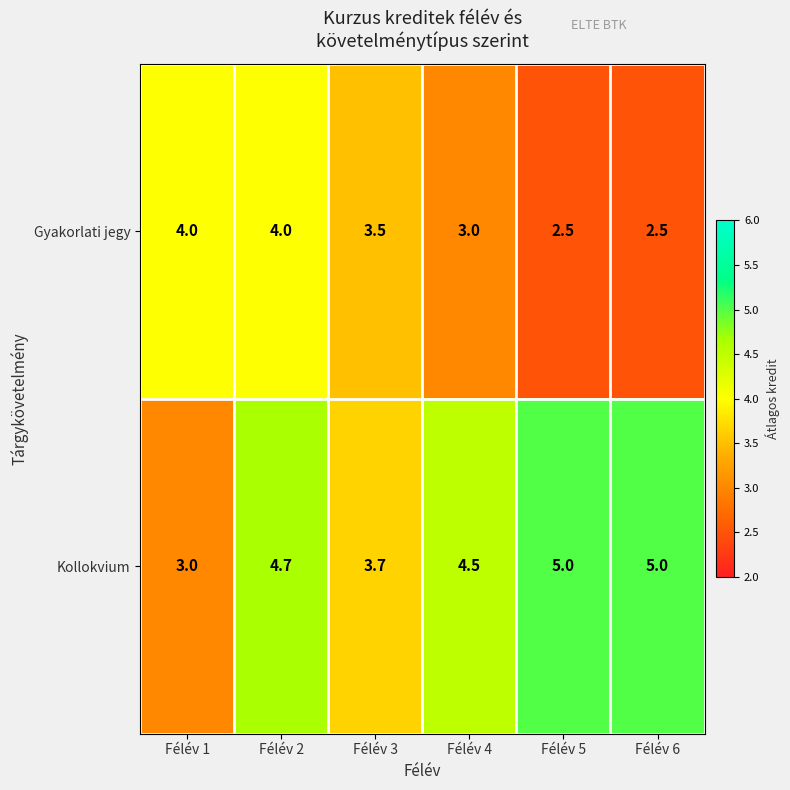

What is the sum of all Gyakorlati jegy values?

19.5